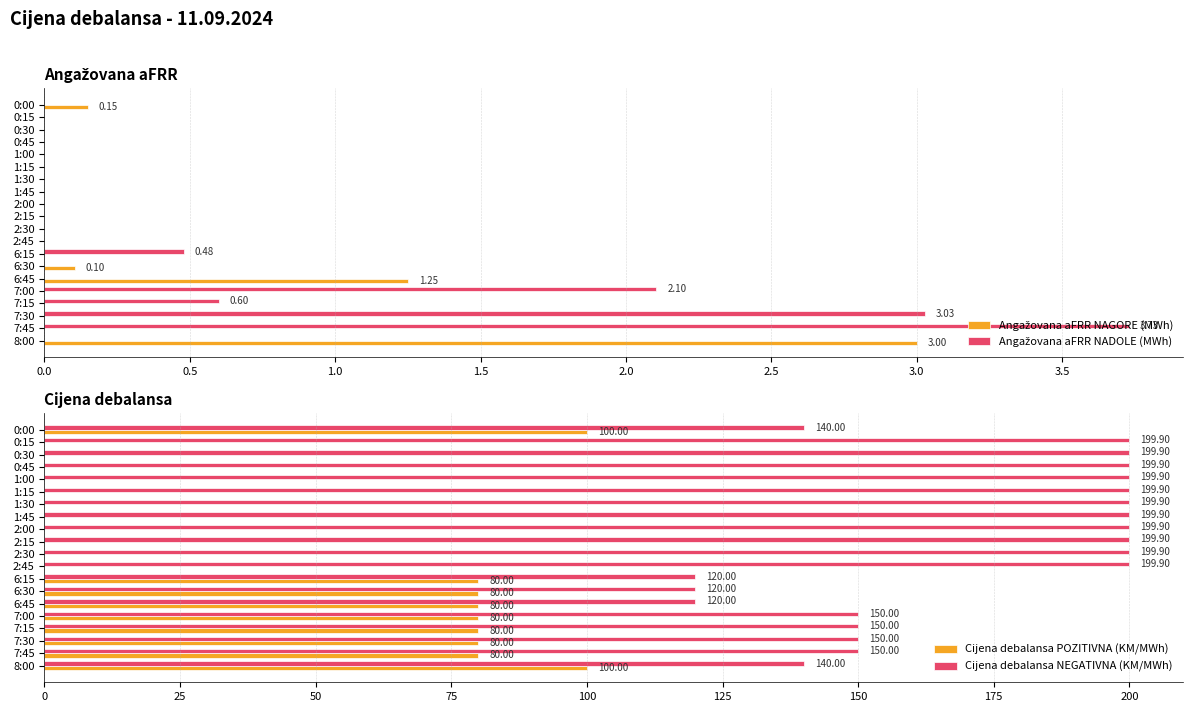

What is the sum of all Cijena debalansa NEGATIVNA (KM/MWh) values?

3438.9